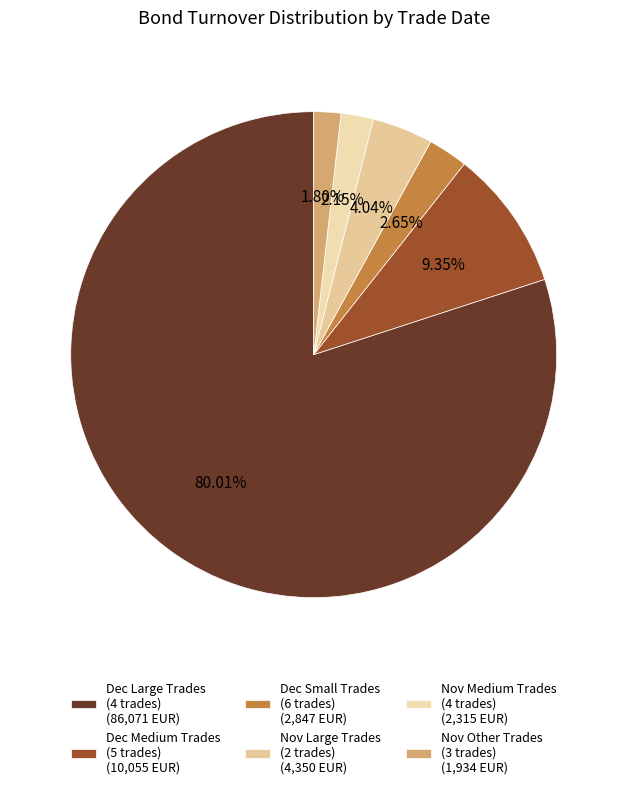

Is there a majority slice in this chart?

Yes